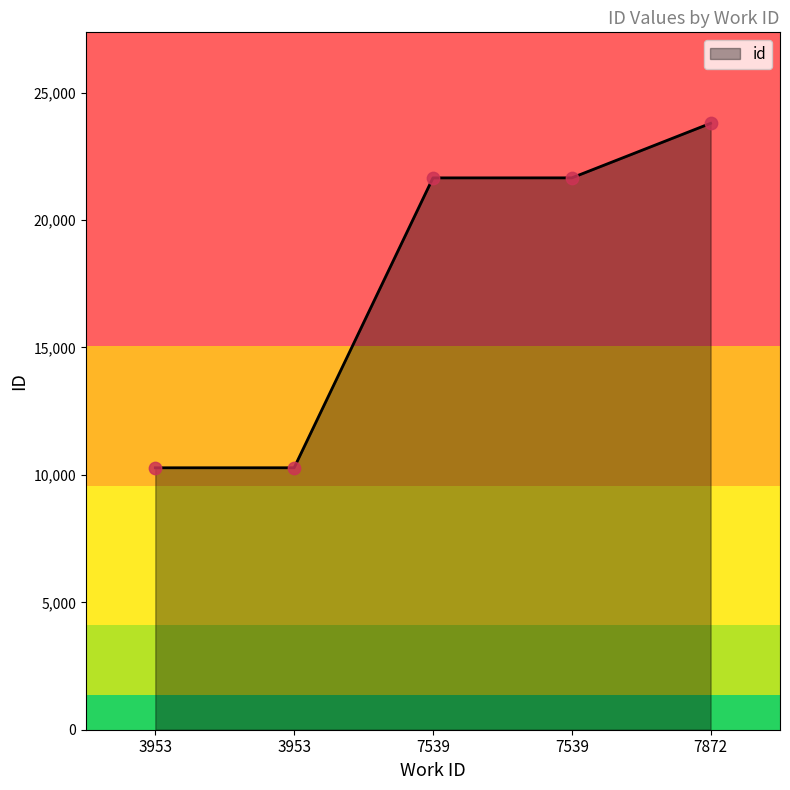

What is the change in value from 7539 to 7872?

+2142